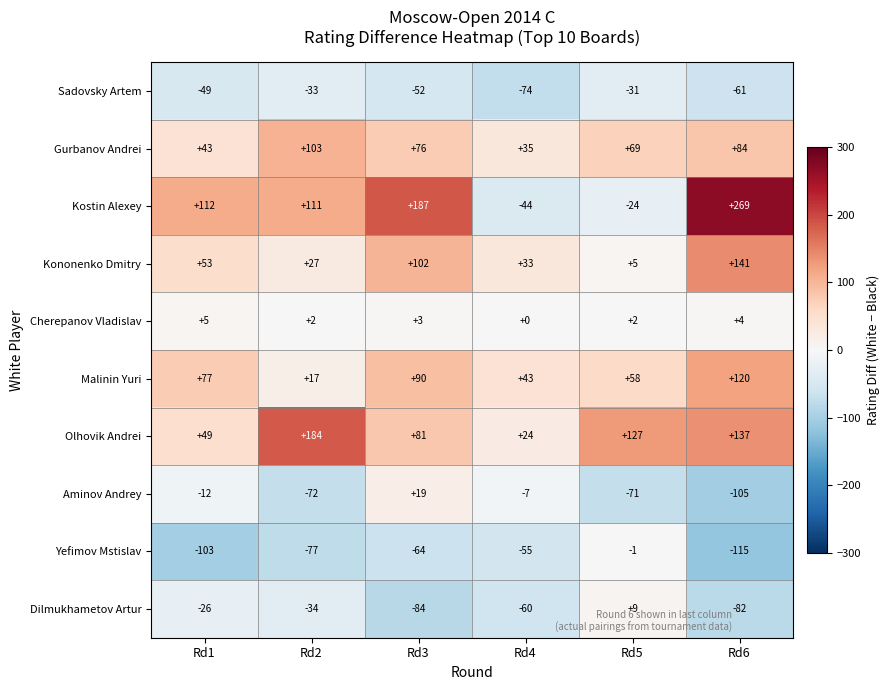

Which series has the largest total across all categories?

Kostin Alexey